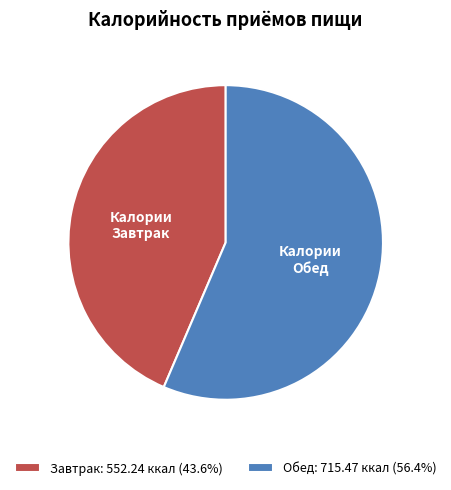

Do Обед and Завтрак together represent more than half of the pie?

Yes